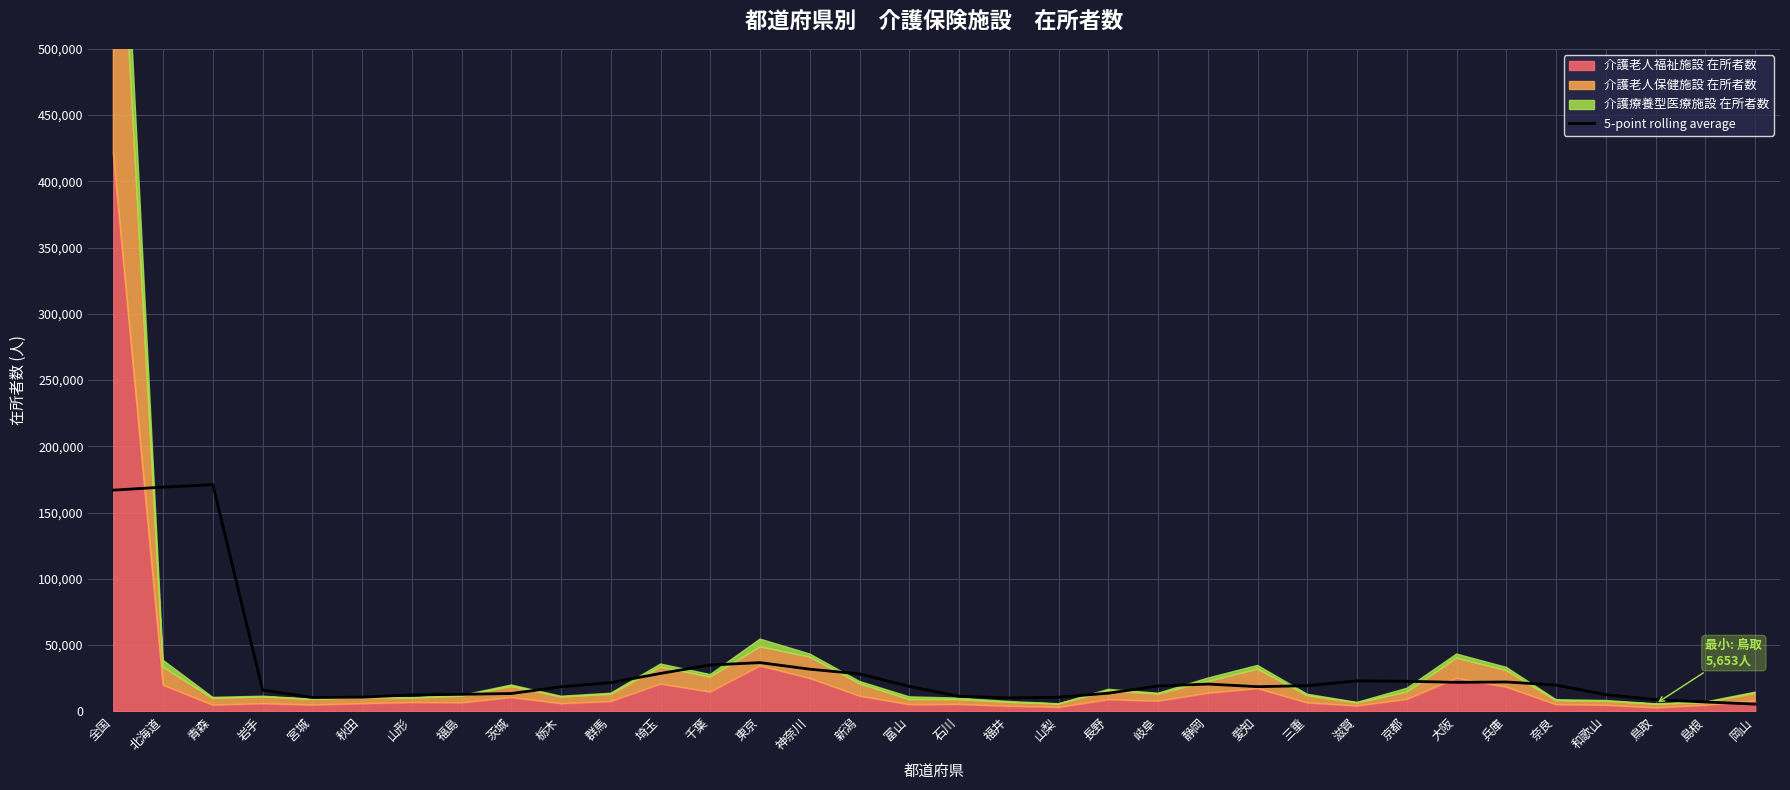

What is the label of the 3rd point from the right?

鳥取